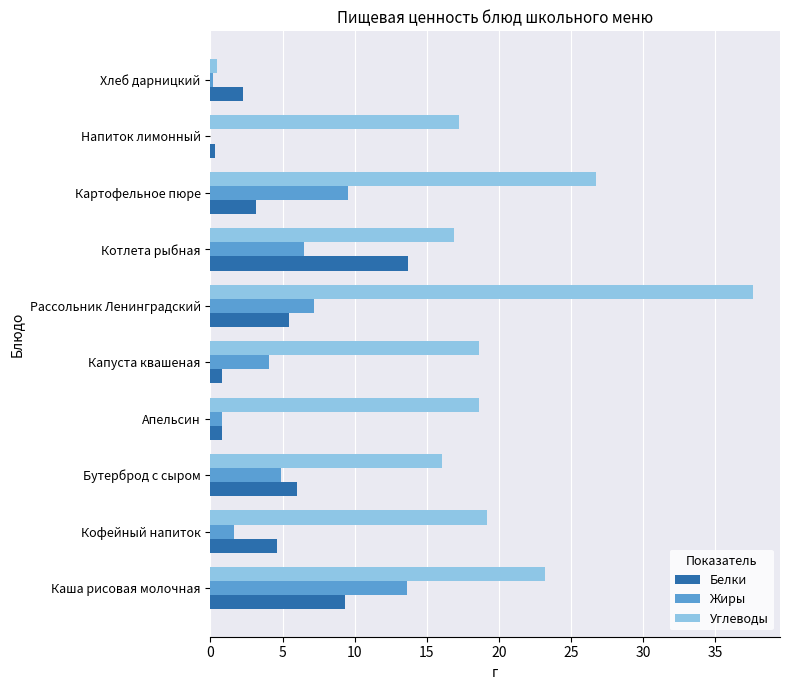

Which series changed the most between Каша рисовая молочная and Бутерброд с сыром?

Жиры